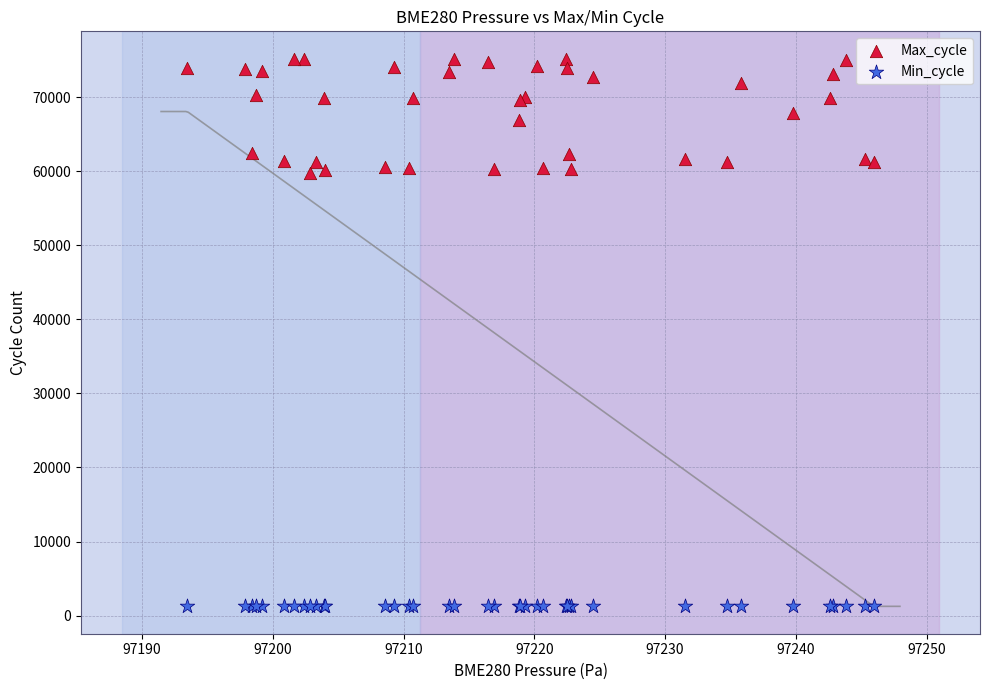

Which series has the widest spread of Y values?

Max_cycle